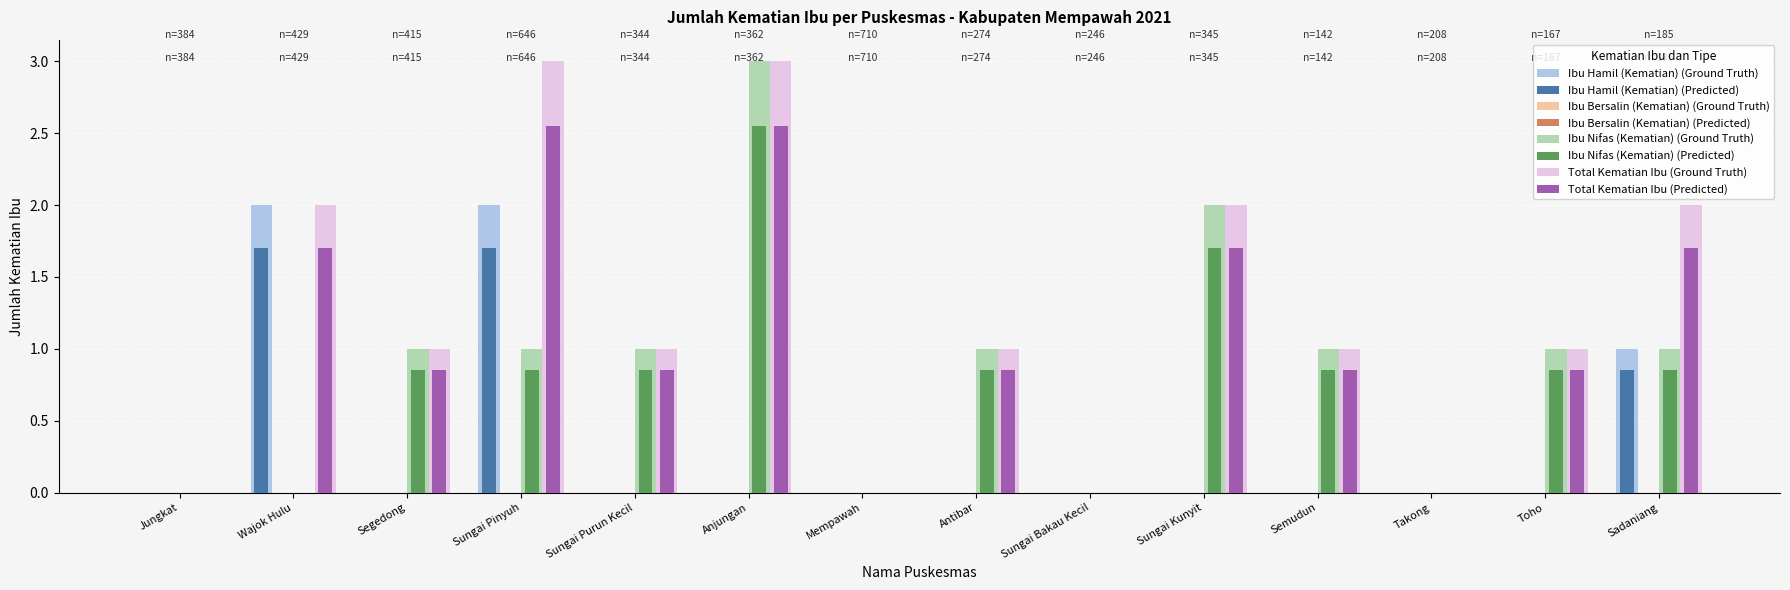

What is the maximum value shown in the chart?

3.0